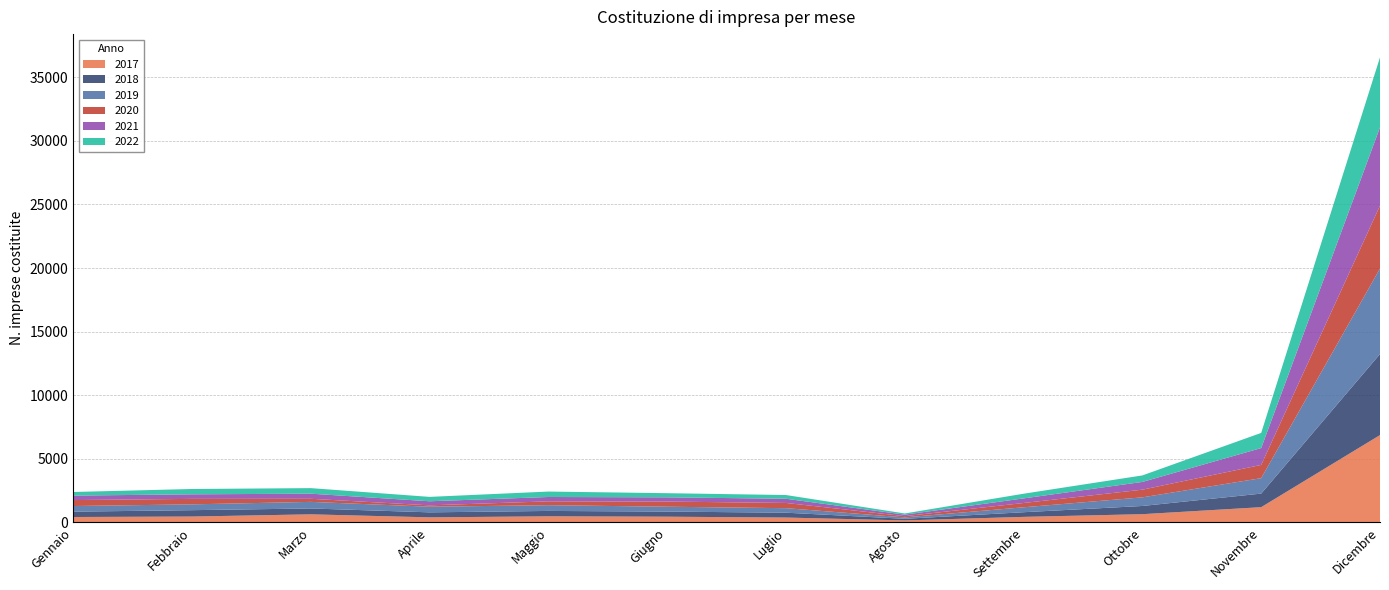

Reading left to right, list all the values displayed in this chart.

2017: 429	465	639	402	483	453	386	161	439	651	1202	6869
2018: 420	501	461	393	423	402	382	126	366	645	1067	6370
2019: 443	457	518	443	452	383	355	111	388	678	1213	6720
2020: 468	430	242	108	302	404	411	97	337	604	1042	4943
2021: 352	359	402	320	342	333	329	119	361	609	1325	6157
2022: 283	419	437	345	427	326	293	93	368	511	1191	5502